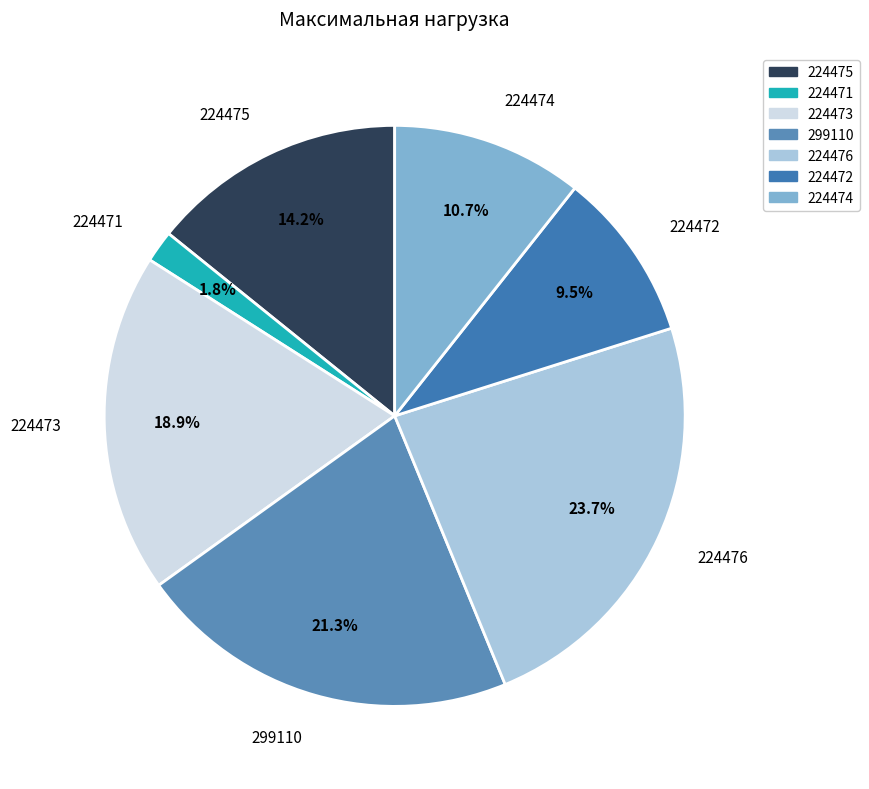

Does 224474 account for over 50% of the chart?

No